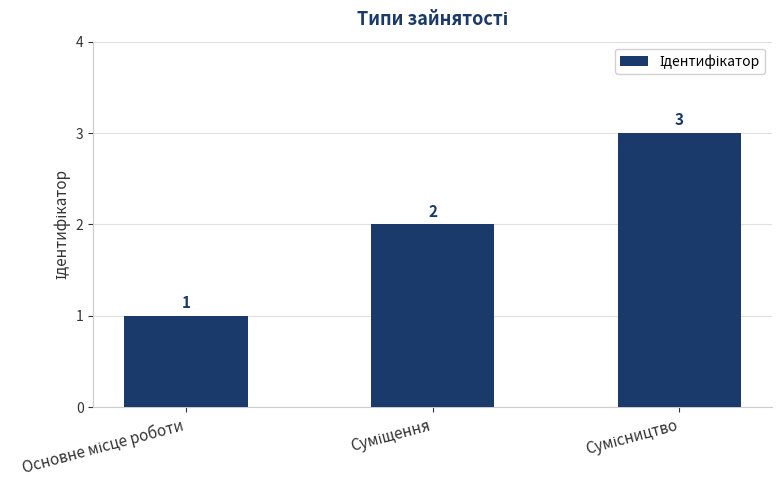

What is the average value?

2